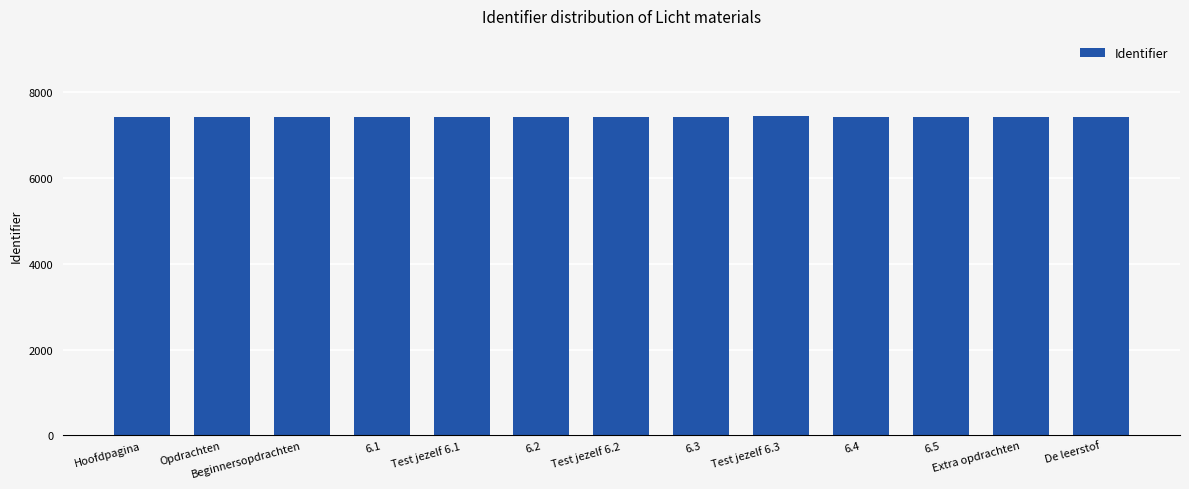

What is the smallest value displayed?

7434.5